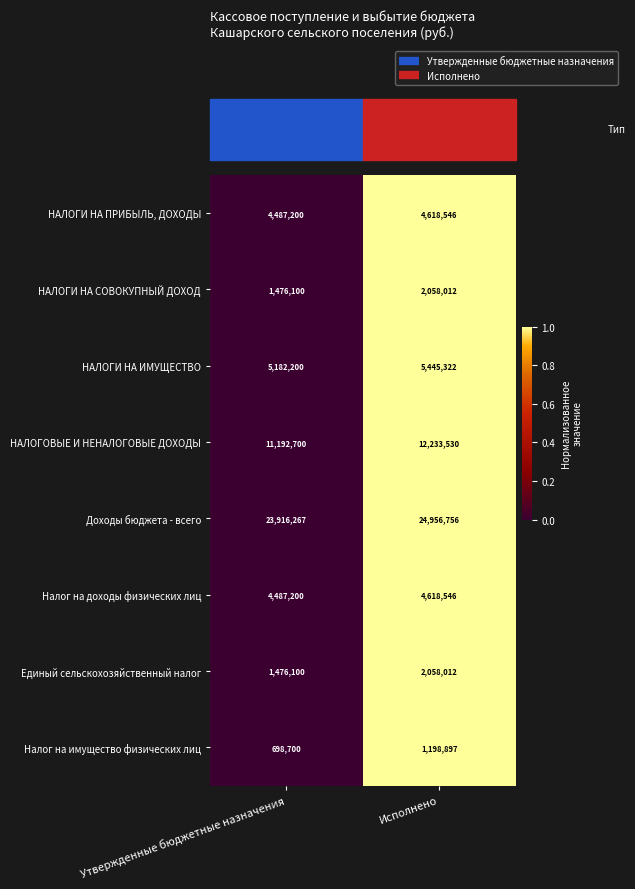

Read the Единый сельскохозяйственный налог value at Утвержденные бюджетные назначения, to the nearest 10.

1476100